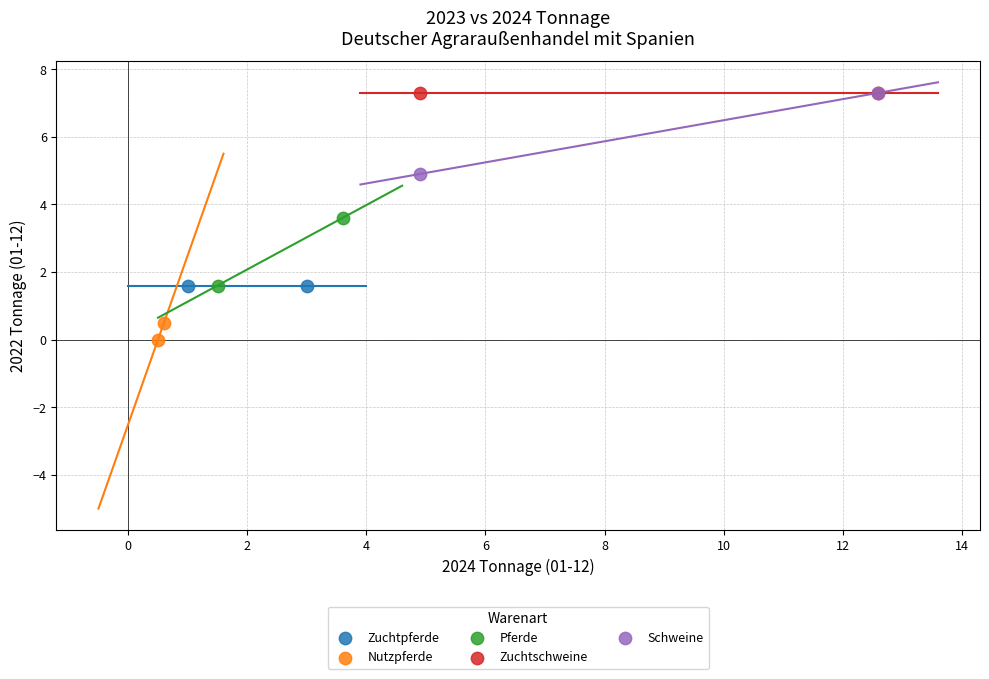

Which series reaches the minimum Y coordinate?

Nutzpferde